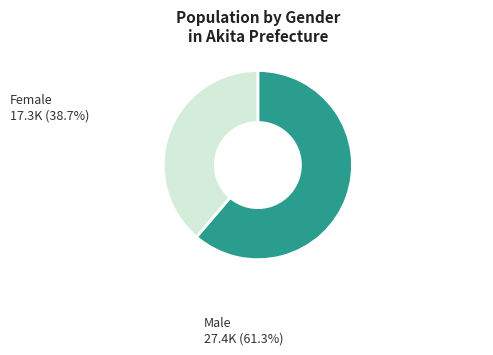

How many segments does this pie chart have?

2